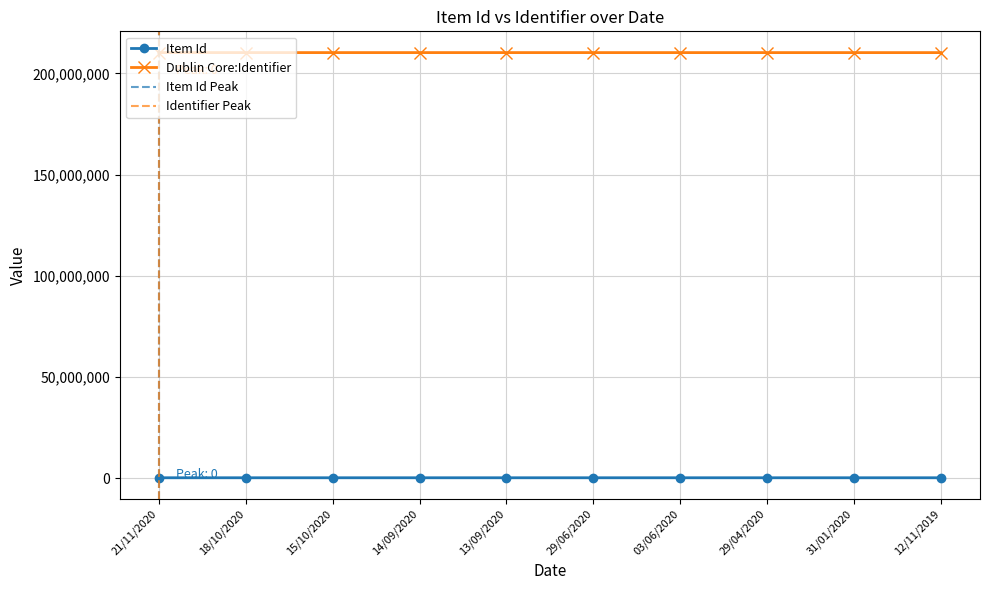

True or false: Item Id has more than 2 points higher than both neighbors.

False